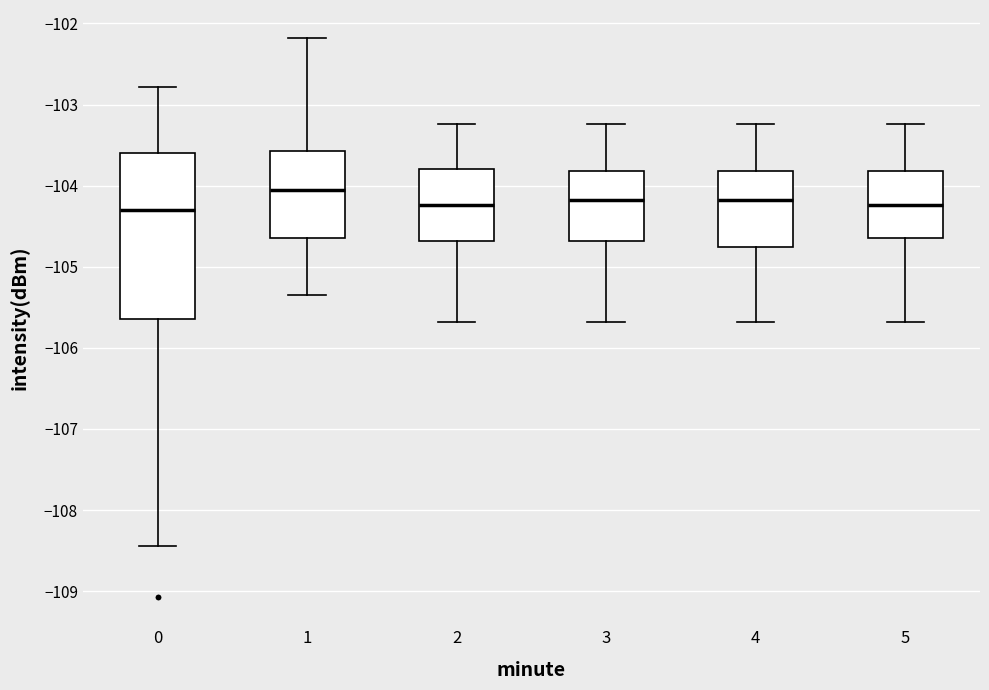

Reading left to right, read every box against the y-axis: the position of its median line, the range the box covers, and the ends of its whiskers. The values are not printed on the chart, so give them approximately, as read against the axis.

0: median -104.3, box -105.6 to -103.6, whiskers -108.4 to -102.8
1: median -104.1, box -104.6 to -103.6, whiskers -105.4 to -102.2
2: median -104.2, box -104.7 to -103.8, whiskers -105.7 to -103.2
3: median -104.2, box -104.7 to -103.8, whiskers -105.7 to -103.2
4: median -104.2, box -104.8 to -103.8, whiskers -105.7 to -103.2
5: median -104.2, box -104.7 to -103.8, whiskers -105.7 to -103.2